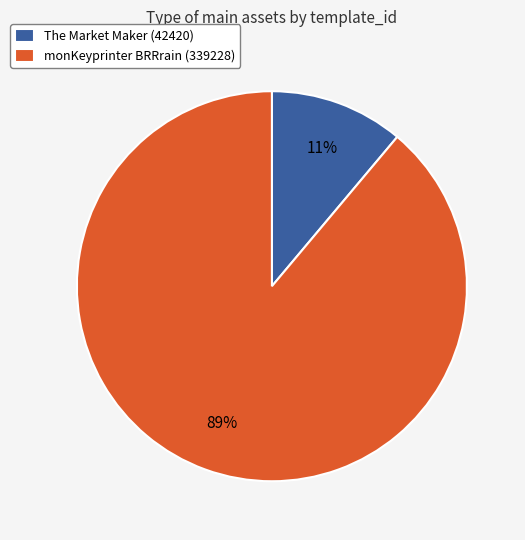

Is the sum of monKeyprinter BRRrain (339228) and The Market Maker (42420) greater than half?

Yes